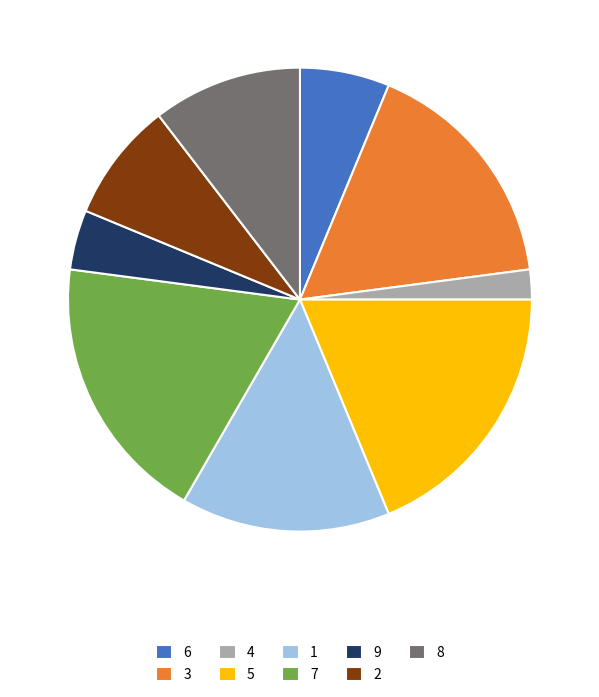

Between 7 and 6, which is larger?

7